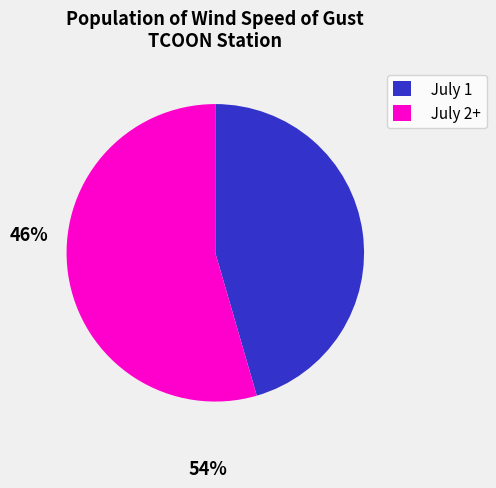

What is the ratio of the value at July 2+ to the value at July 1?

1.2